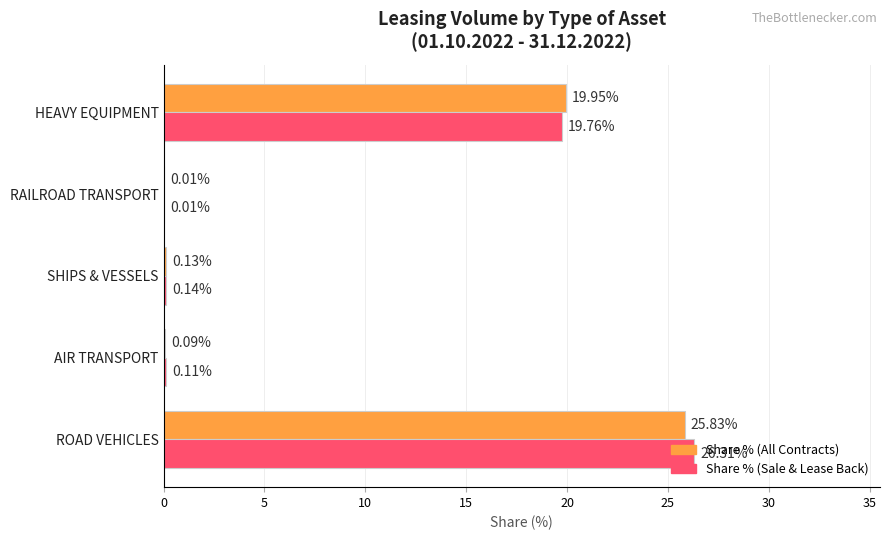

Which series has the largest total across all categories?

Share % (Sale & Lease Back)